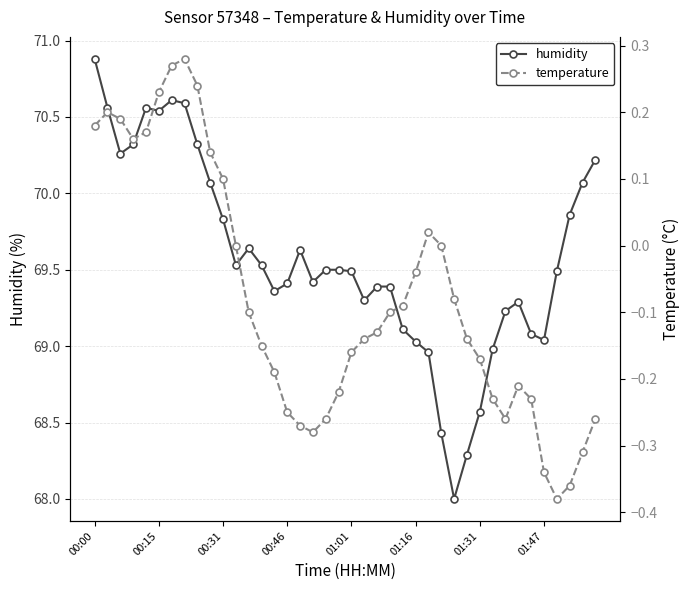

What is the greatest value displayed?

70.9